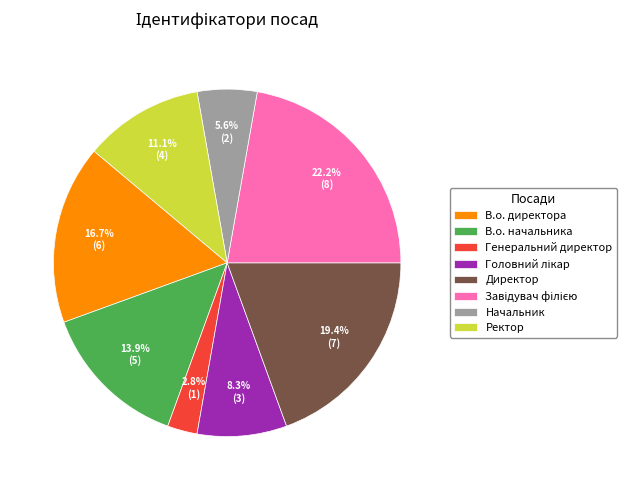

Is Начальник the majority of the pie?

No